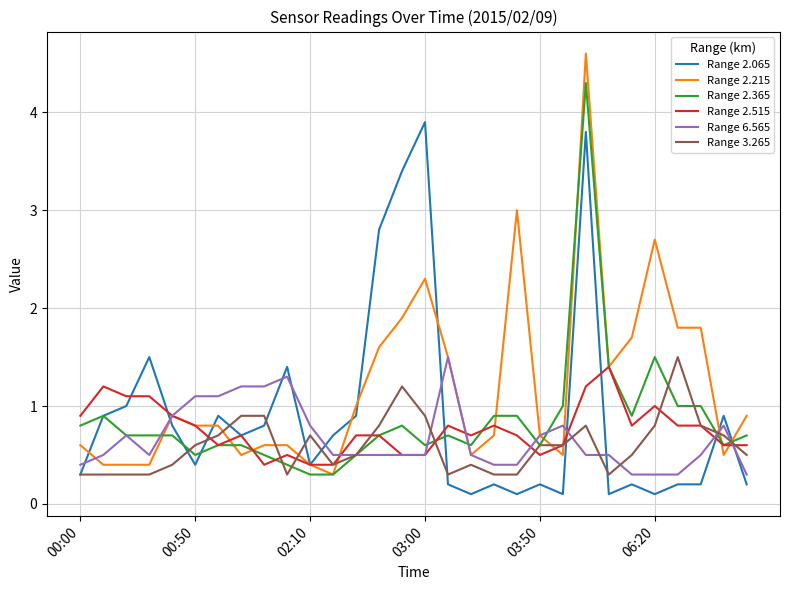

True or false: Range 3.265 and Range 2.215 cross at least once.

True